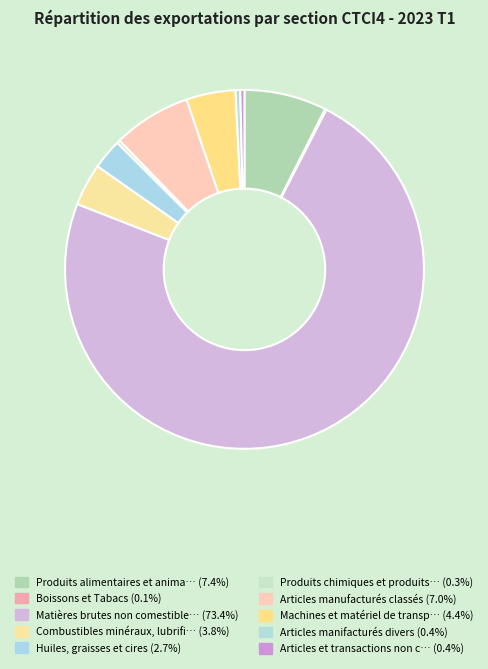

Which slice is the smallest?

Boissons et Tabacs